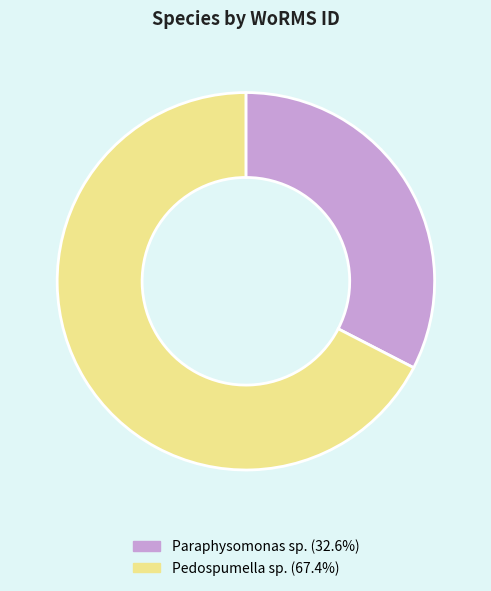

The Paraphysomonas sp. slice represents 46% of the pie. True or false?

False